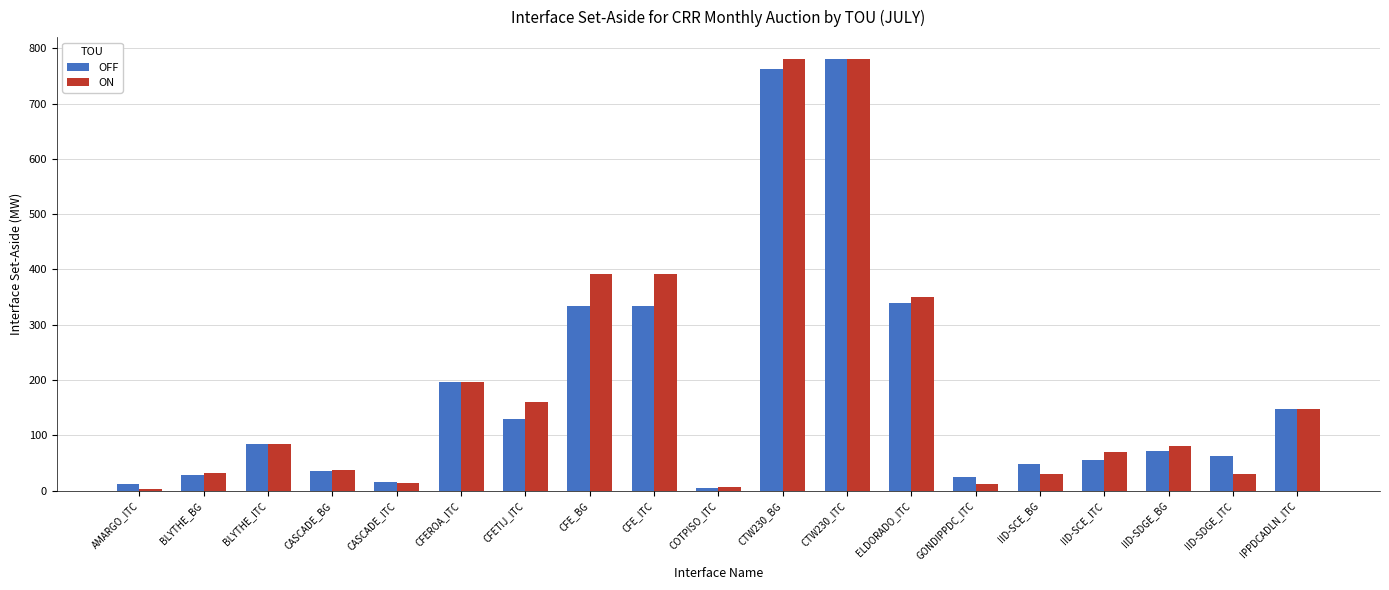

What is the maximum value for OFF?

781.1